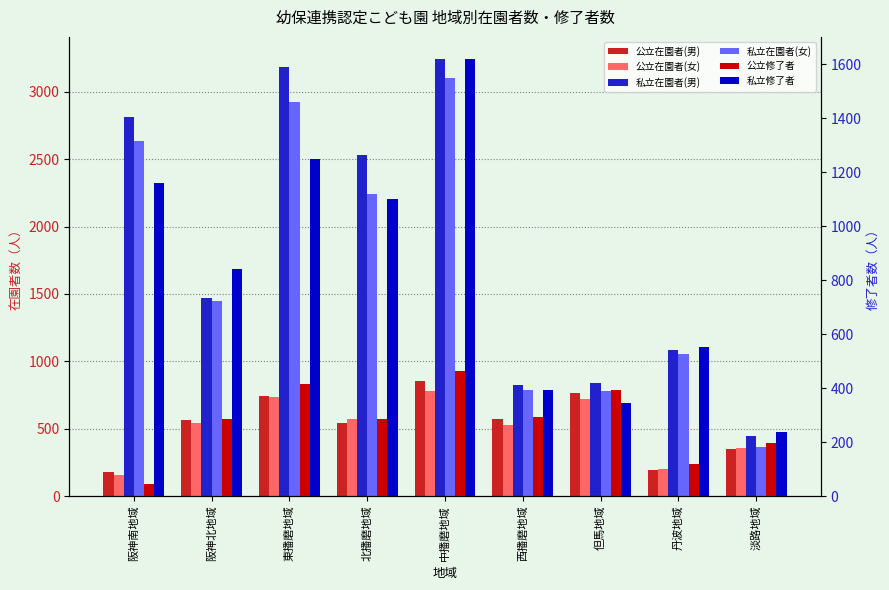

What is the difference between the maximum and minimum values in the 公立在園者(男) series?

676